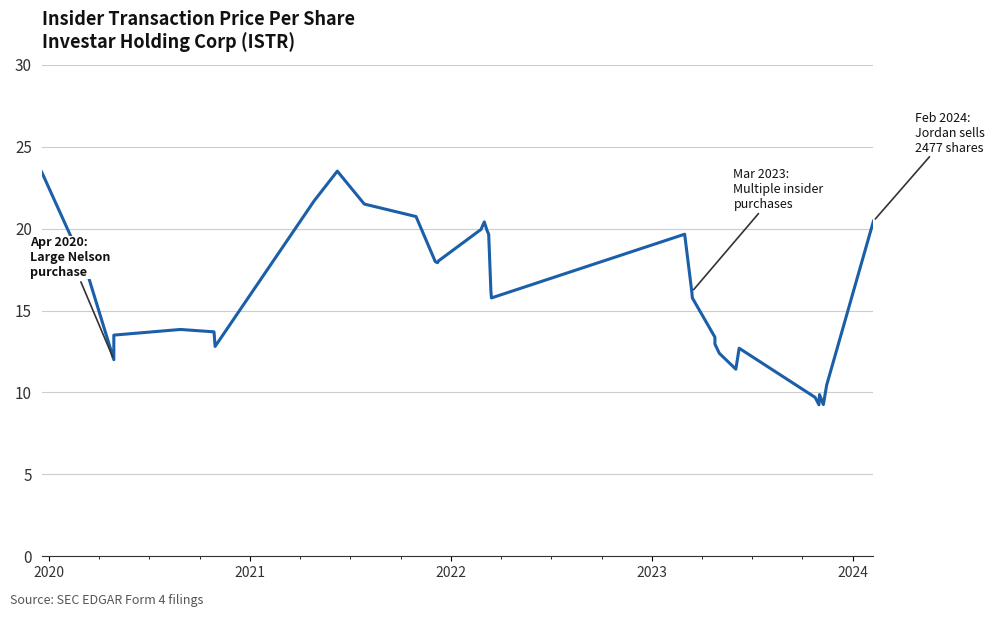

What is the greatest value displayed?

23.5